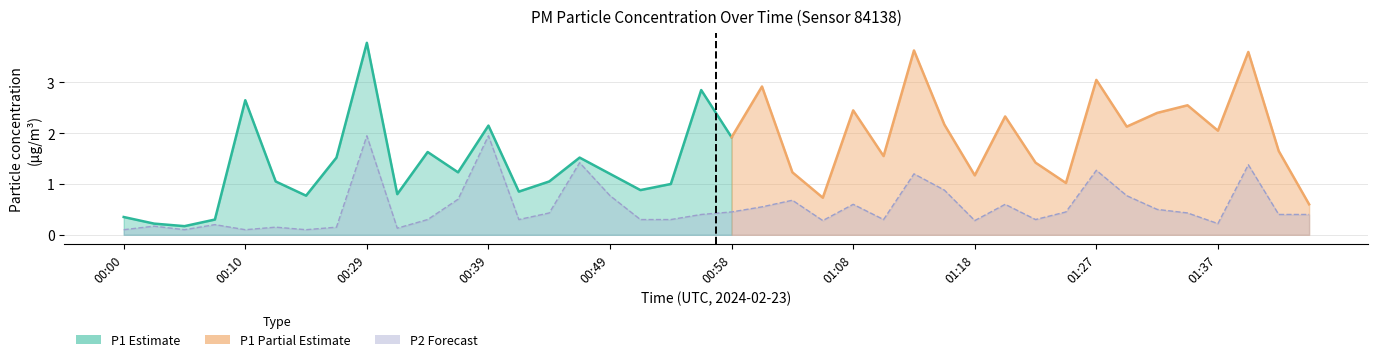

Is it true that the value at 01:20 is 0.4?

False